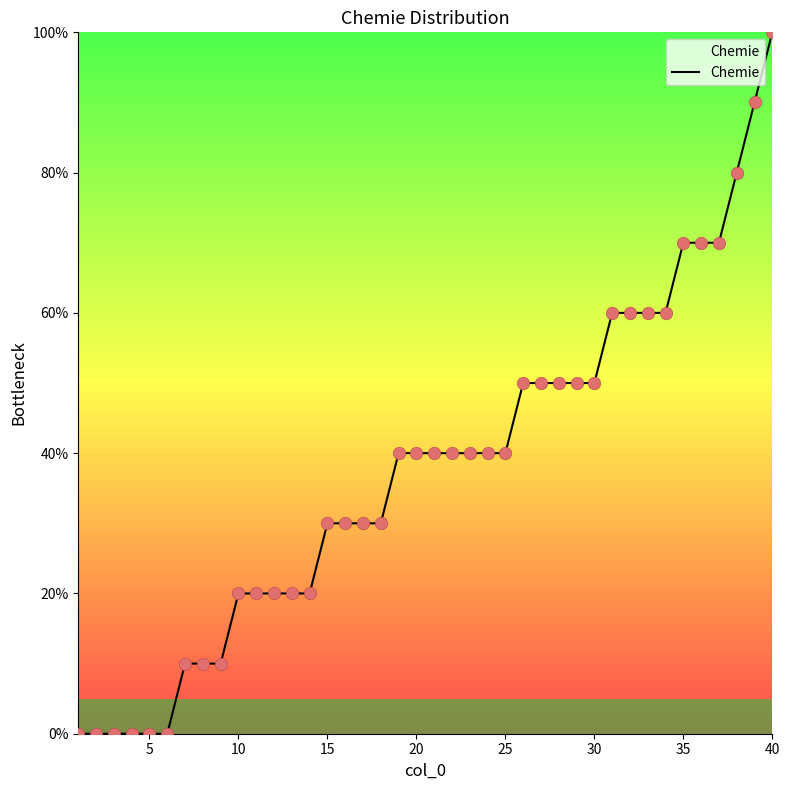

What is the difference between the maximum and minimum values?

100